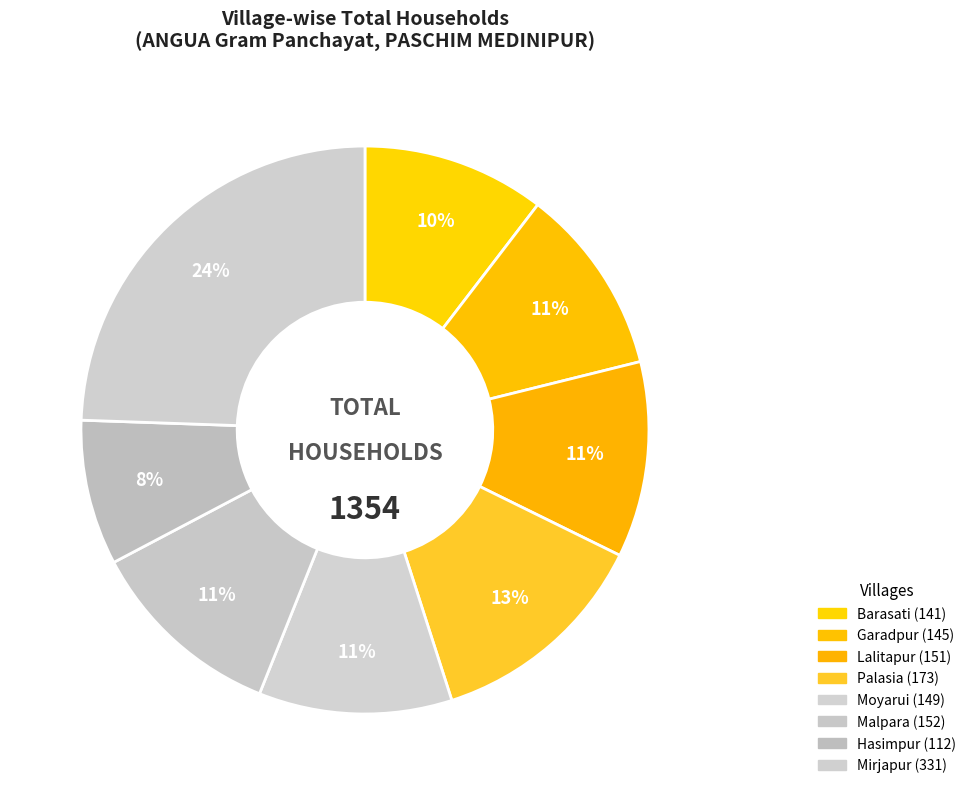

Rank the categories by value from highest to lowest.

Mirjapur, Palasia, Malpara, Lalitapur, Moyarui, Garadpur, Barasati, Hasimpur